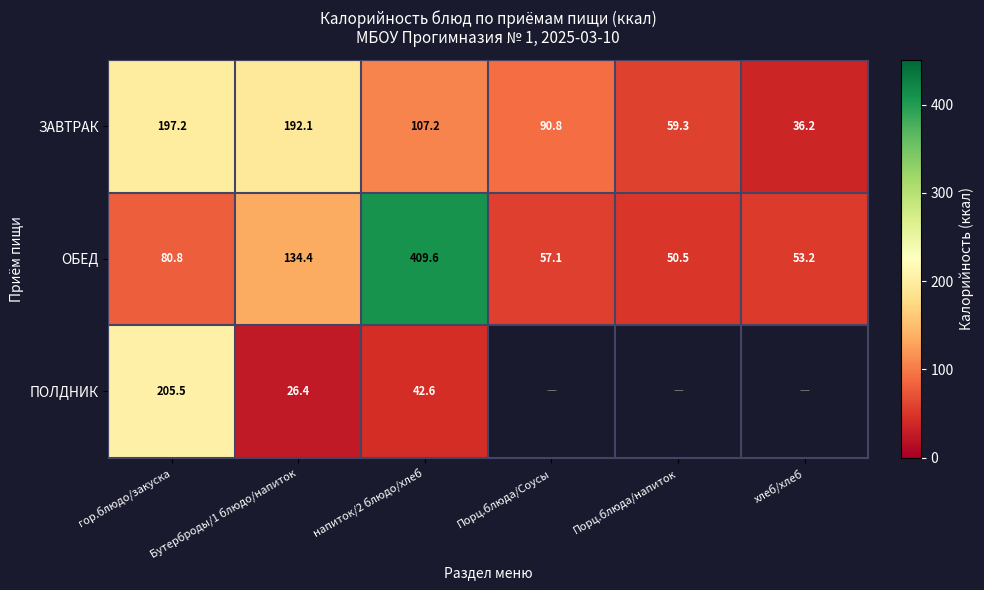

What is the difference between the highest and lowest values at Бутерброды/1 блюдо/напиток?

165.7